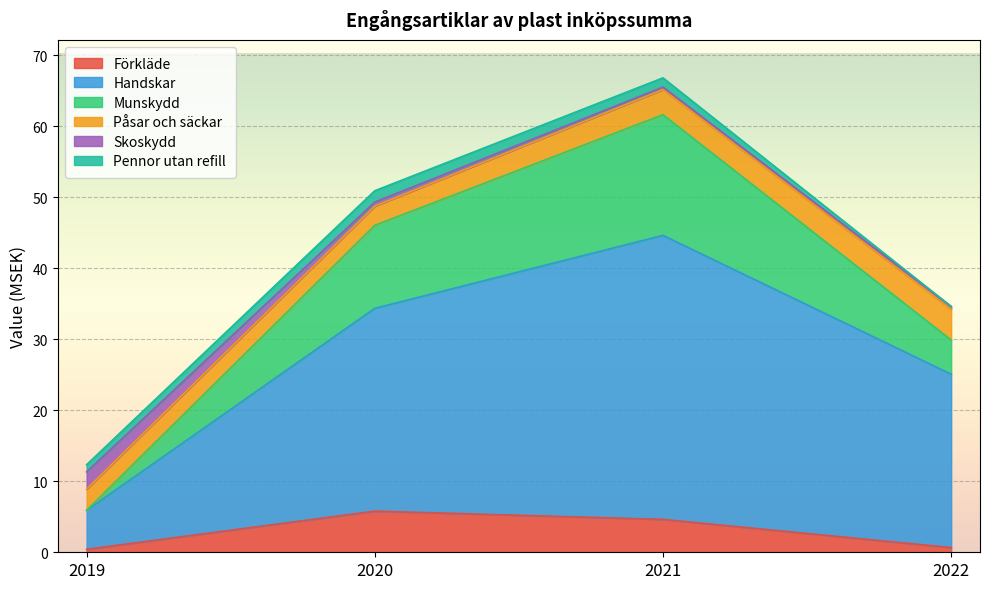

Which category has the highest value across all series?

2021